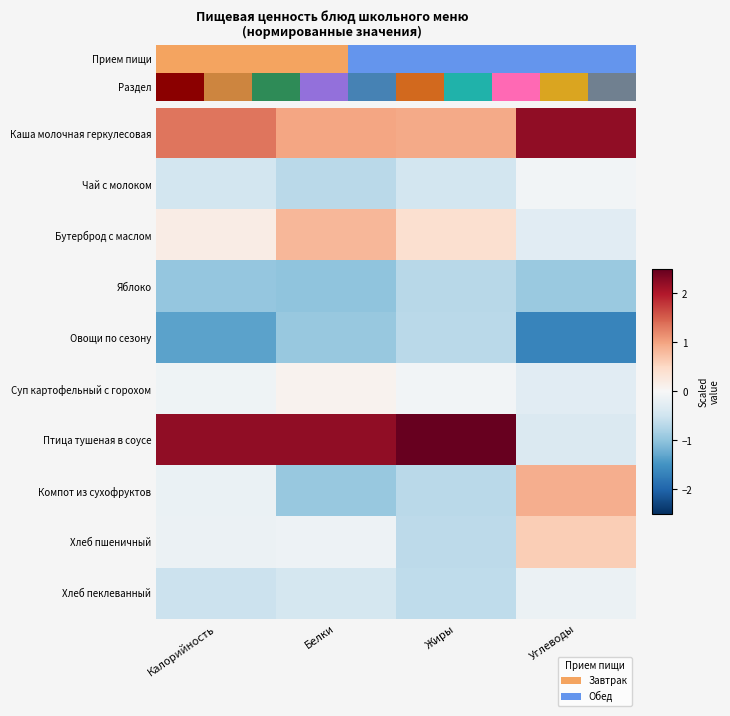

List the series in order of their peak value, highest first.

Птица тушеная в соусе, Каша молочная геркулесовая, Компот из сухофруктов, Бутерброд с маслом, Хлеб пшеничный, Суп картофельный с горохом, Чай с молоком, Хлеб пеклеванный, Овощи по сезону, Яблоко